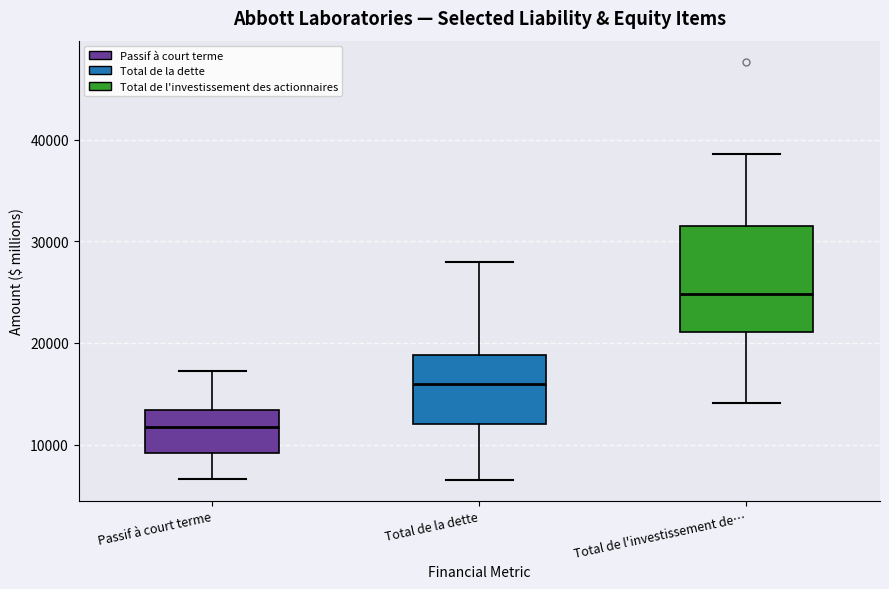

Where does the upper whisker of the box for Total de l'investissement de… end on the y-axis? The values are not printed on the chart, so give them approximately, as read against the axis.

39000